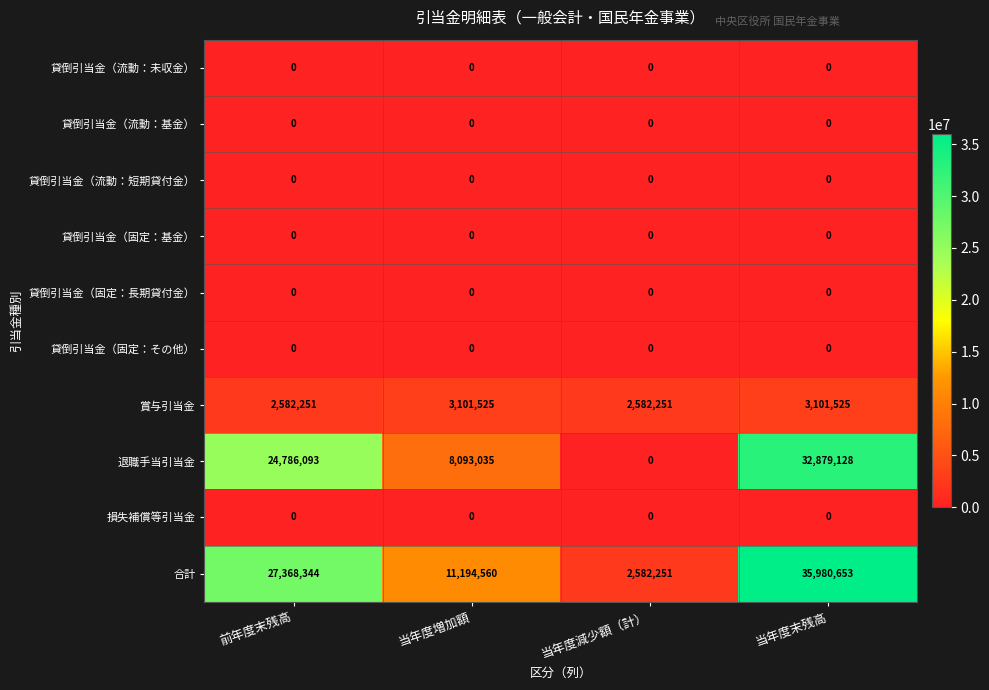

What is the approximate value of 賞与引当金 at 当年度減少額（計）, to the nearest 10?

2582250